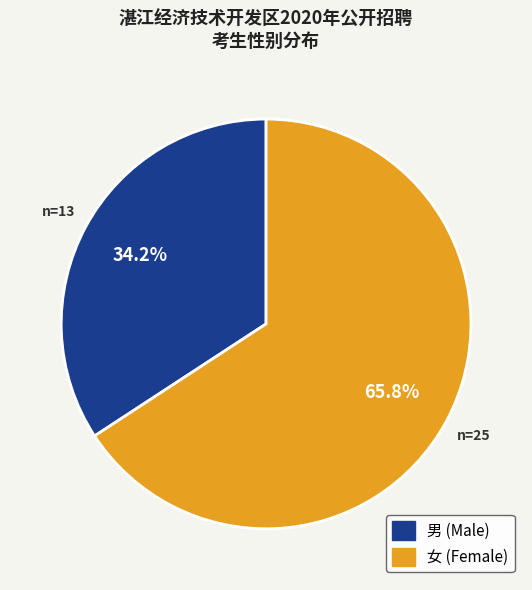

Which has a higher value, 女 or 男?

女